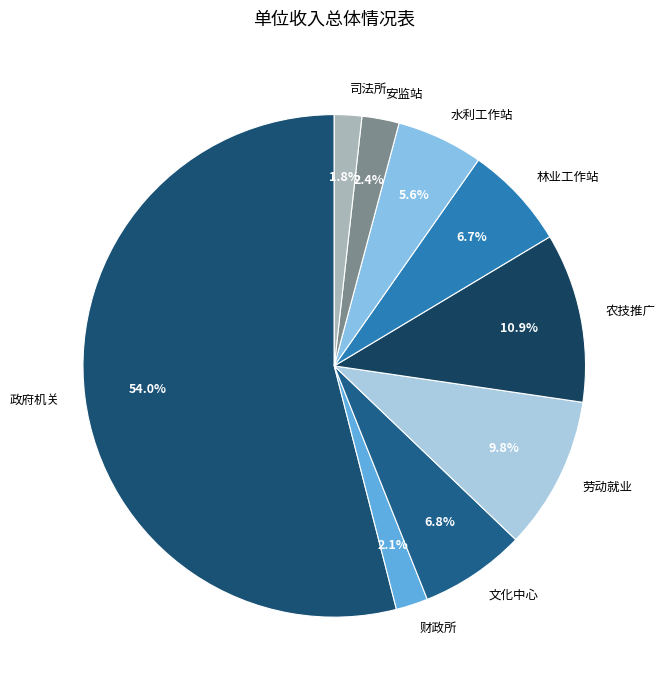

What percentage do 水利工作站 and 林业工作站 together represent?

12.3%